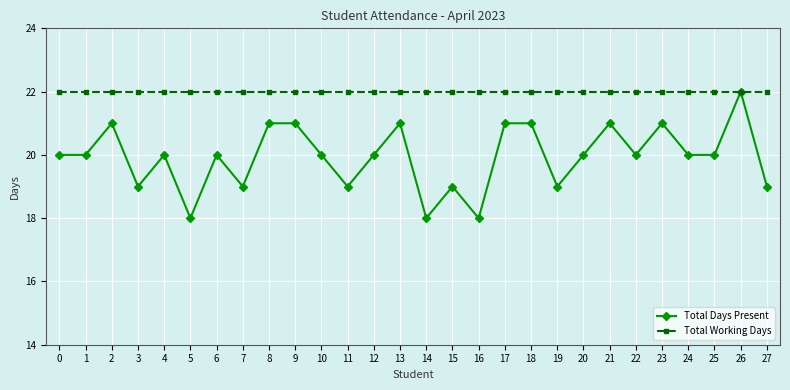

What is the maximum value shown in the chart?

22